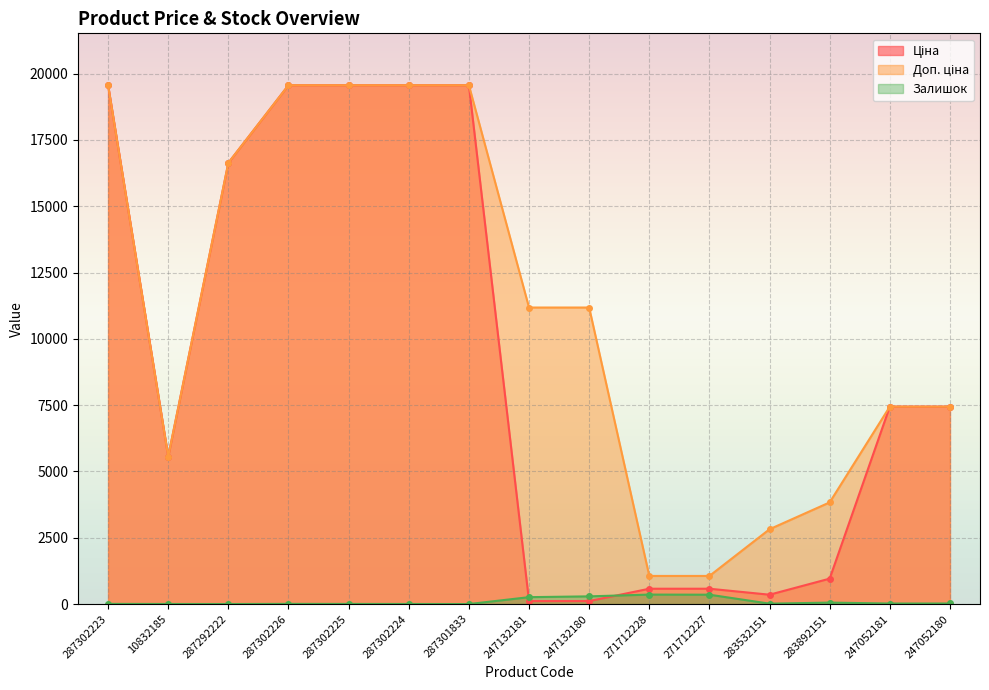

Which category has the highest value across all series?

287302223